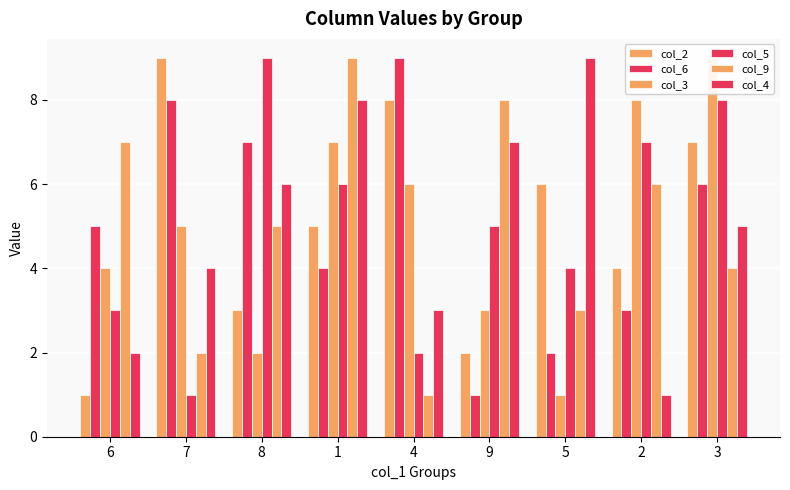

At which label does col_4 reach its peak?

5